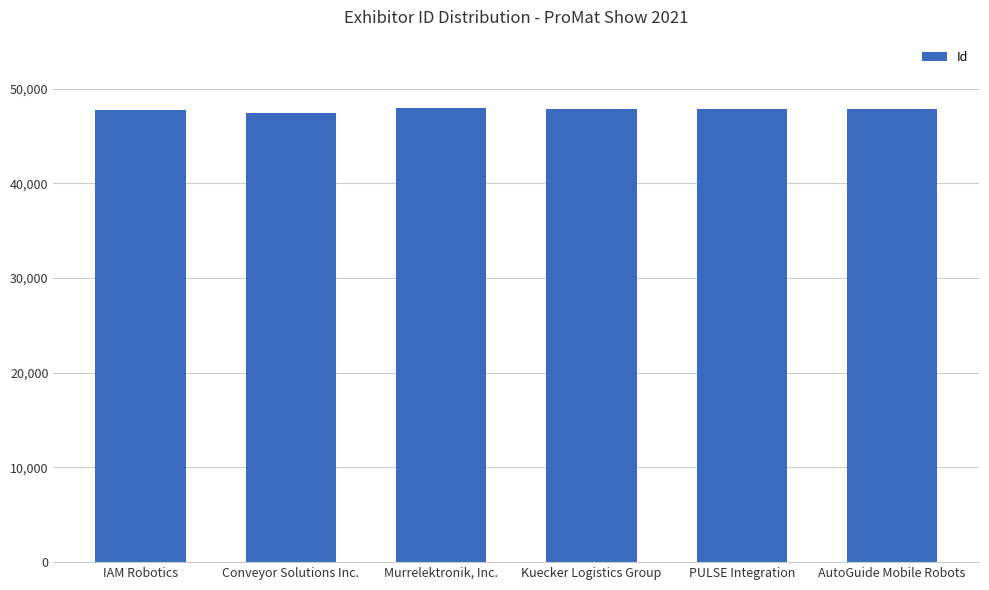

How many data points are less than 47881?

3